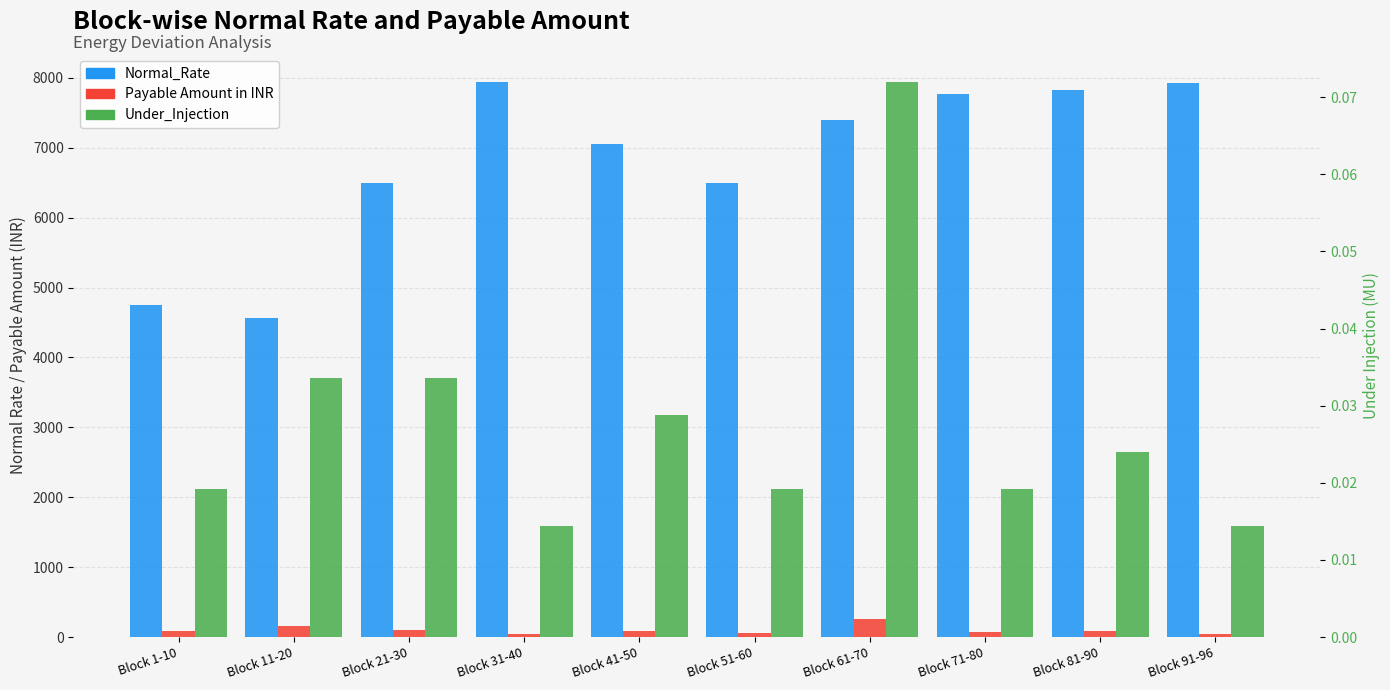

Rank the series at Block 21-30 from highest to lowest value.

Normal_Rate, Payable Amount in INR, Under_Injection